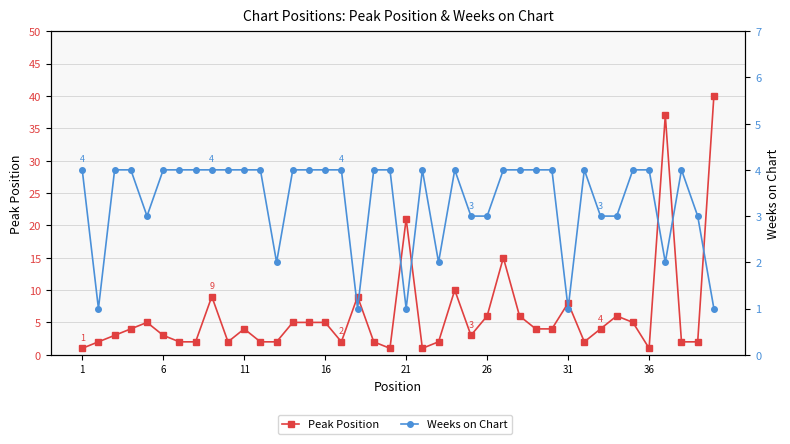

How many data points does each series have?

40